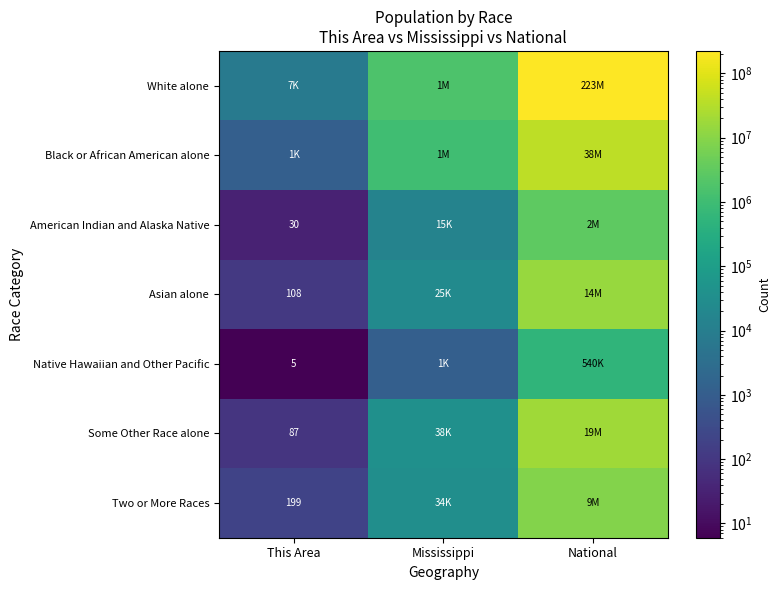

True or false: Asian alone has a value of 108 at This Area.

True